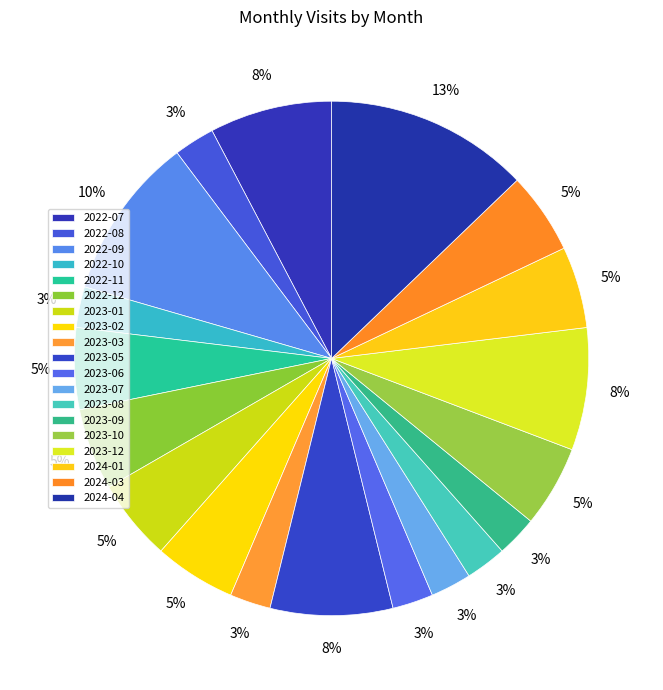

Combined, what portion of the pie is 2023-08 and 2022-11?

7.7%